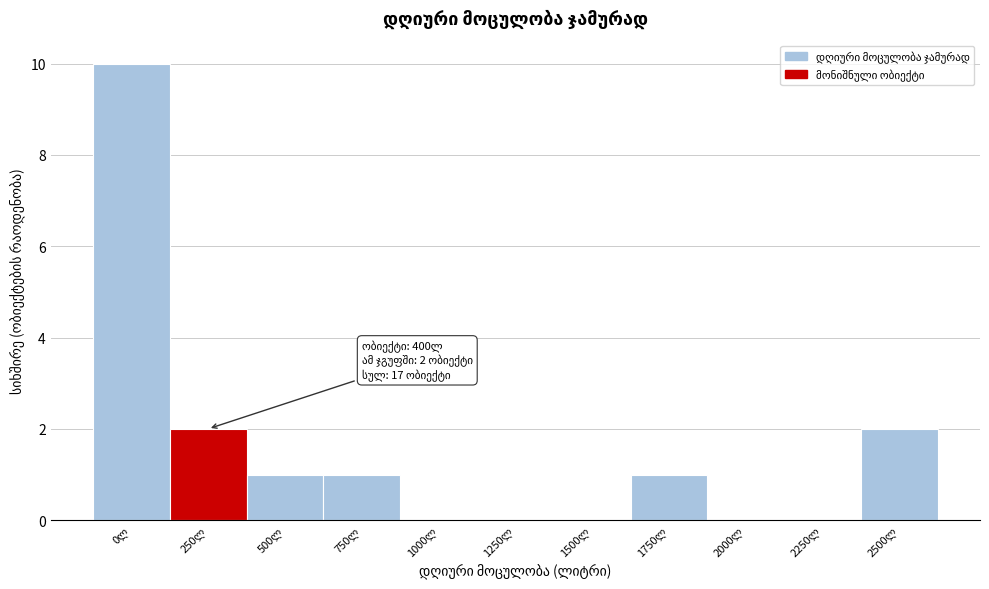

What is the sum of all values?

17